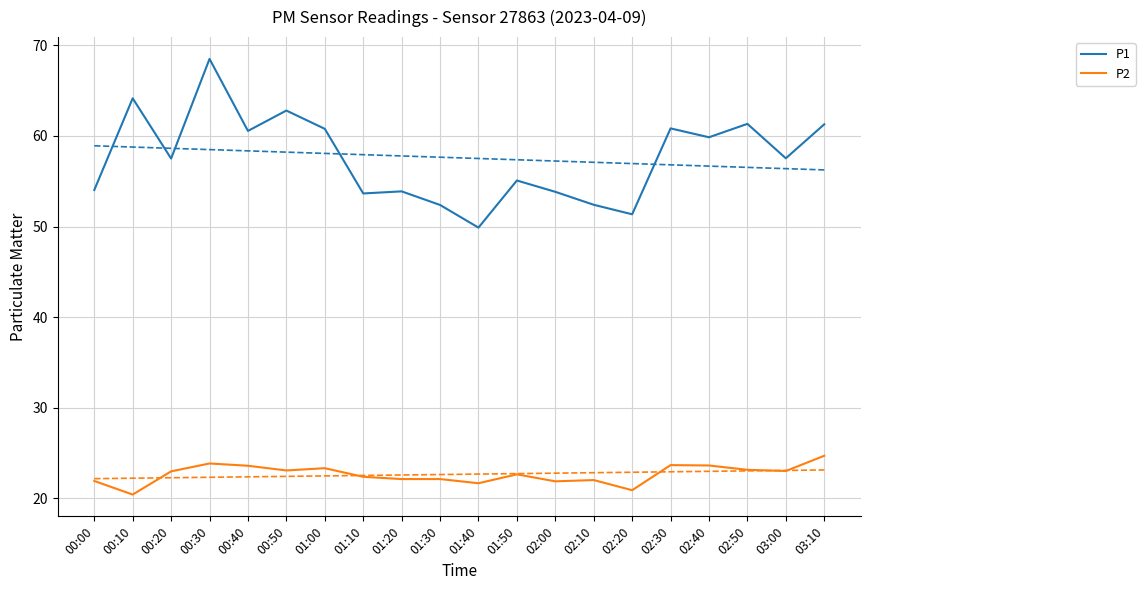

What is the value of the P2 point at the 18th from the left?

23.1